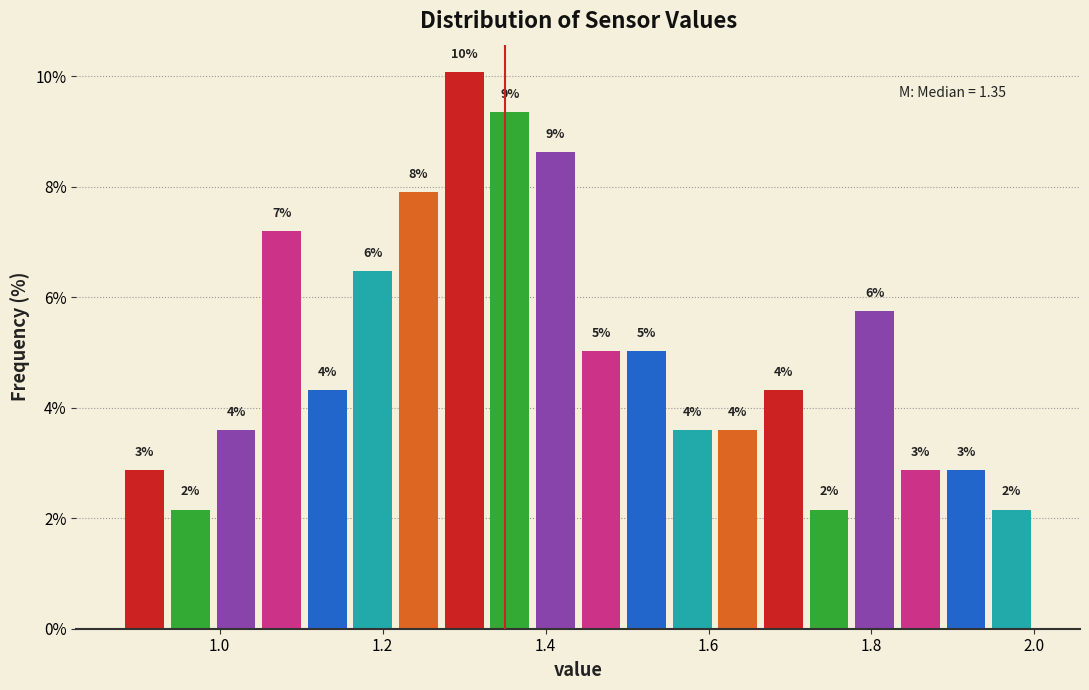

Around what value on the x-axis is the tallest bar? Give the approximate position of its centre, as read against the axis.

1.30